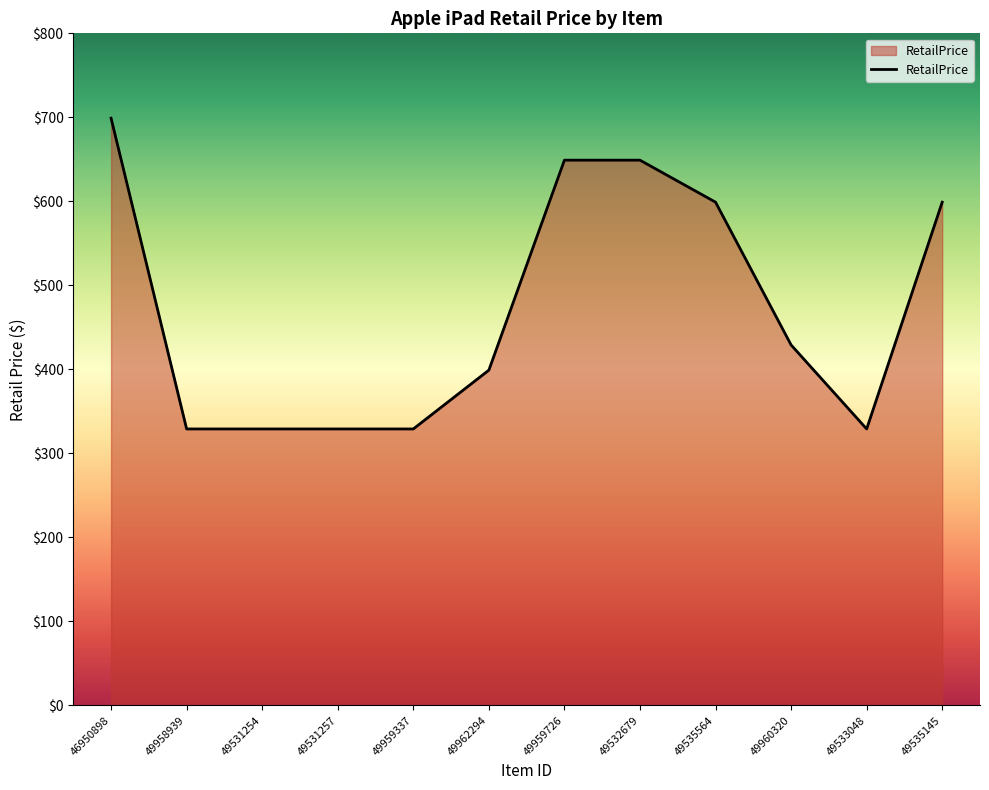

What is the smallest value displayed?

329